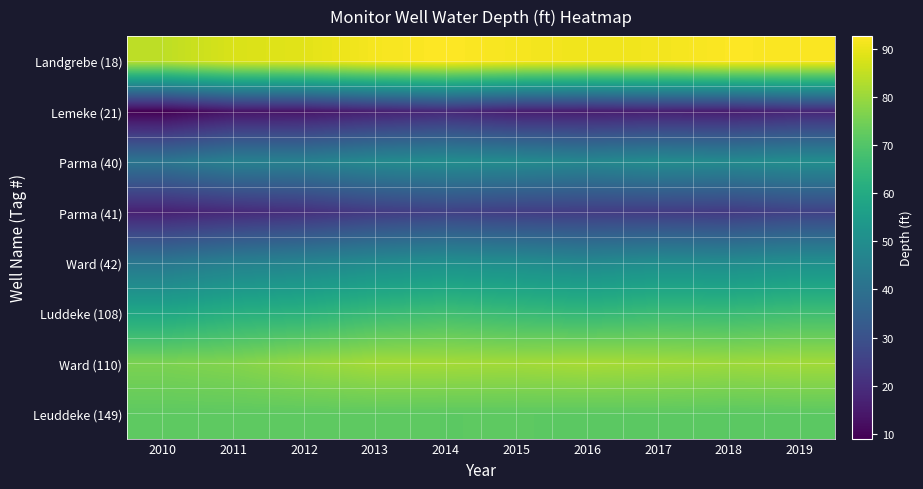

Reading left to right, list all the values displayed in this chart.

Landgrebe (18): 2010=84.3	2011=87.8	2012=89.0	2013=91.5	2014=92.6	2015=91.5	2016=90.7	2017=91.0	2018=92.3	2019=92.2
Lemeke (21): 2010=9.1	2011=13.5	2012=13.8	2013=16.4	2014=18.5	2015=16.1	2016=15.7	2017=16.3	2018=15.8	2019=18.0
Parma (40): 2010=41.7	2011=45.6	2012=45.7	2013=48.7	2014=50.0	2015=49.2	2016=47.7	2017=49.5	2018=48.9	2019=50.1
Parma (41): 2010=16.7	2011=18.8	2012=20.5	2013=23.4	2014=25.0	2015=24.1	2016=23.9	2017=23.7	2018=23.3	2019=25.2
Ward (42): 2010=42.1	2011=45.2	2012=46.8	2013=49.2	2014=50.9	2015=49.9	2016=48.2	2017=49.8	2018=49.3	2019=50.8
Luddeke (108): 2010=58.8	2011=61.5	2012=62.7	2013=65.6	2014=67.2	2015=65.7	2016=64.6	2017=66.2	2018=65.8	2019=67.0
Ward (110): 2010=76.0	2011=77.0	2012=79.3	2013=81.3	2014=81.3	2015=81.0	2016=81.7	2017=81.1	2018=80.5	2019=81.0
Leuddeke (149): 2010=71.9	2011=71.9	2012=71.9	2013=71.9	2014=71.7	2015=71.8	2016=71.6	2017=71.7	2018=71.4	2019=71.6